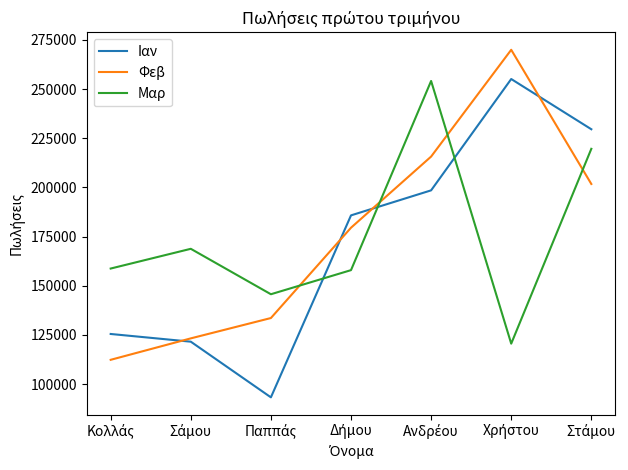

What is the smallest value displayed?

93258